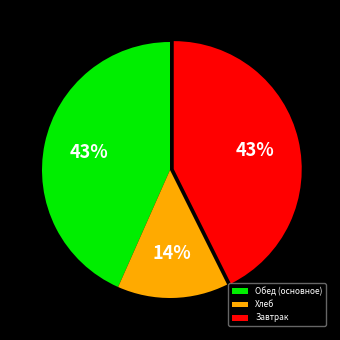

Combined, do Завтрак and Обед (основное) account for over 50%?

Yes